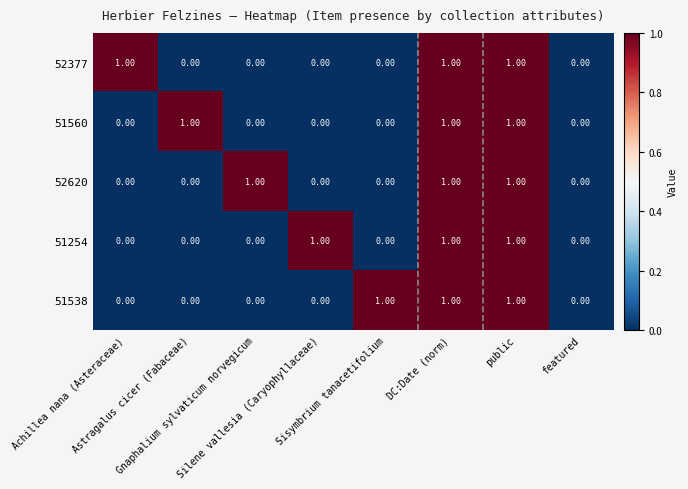

How many values in 51538 are above zero?

3